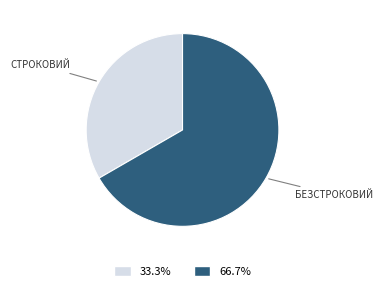

Is there any slice that represents more than half of the pie?

Yes